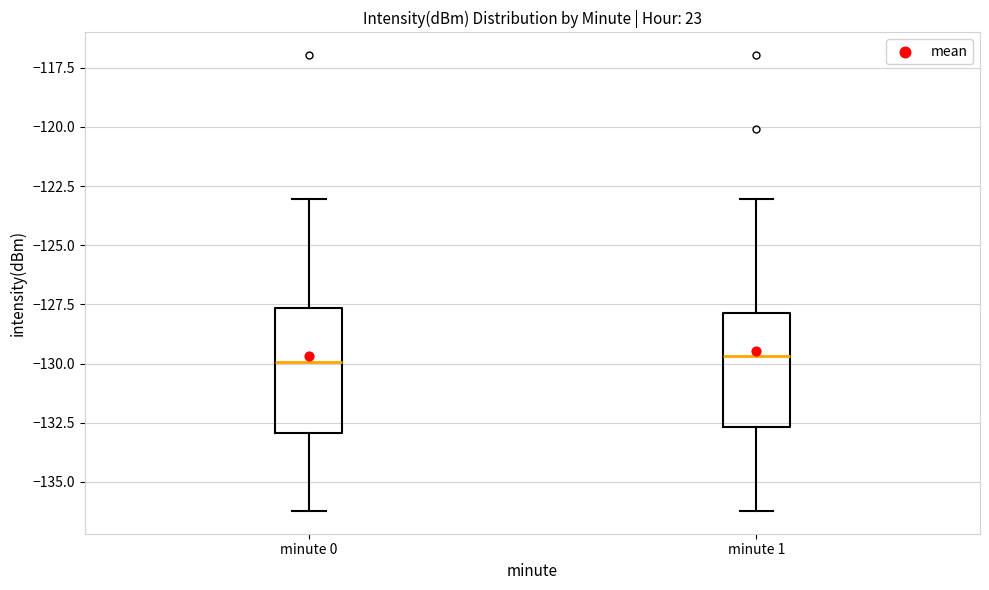

Reading left to right, read every box against the y-axis: the position of its median line, the range the box covers, and the ends of its whiskers. The values are not printed on the chart, so give them approximately, as read against the axis.

minute 0: median -130.0, box -133.0 to -127.5, whiskers -136.0 to -123.0
minute 1: median -129.5, box -132.5 to -128.0, whiskers -136.0 to -123.0